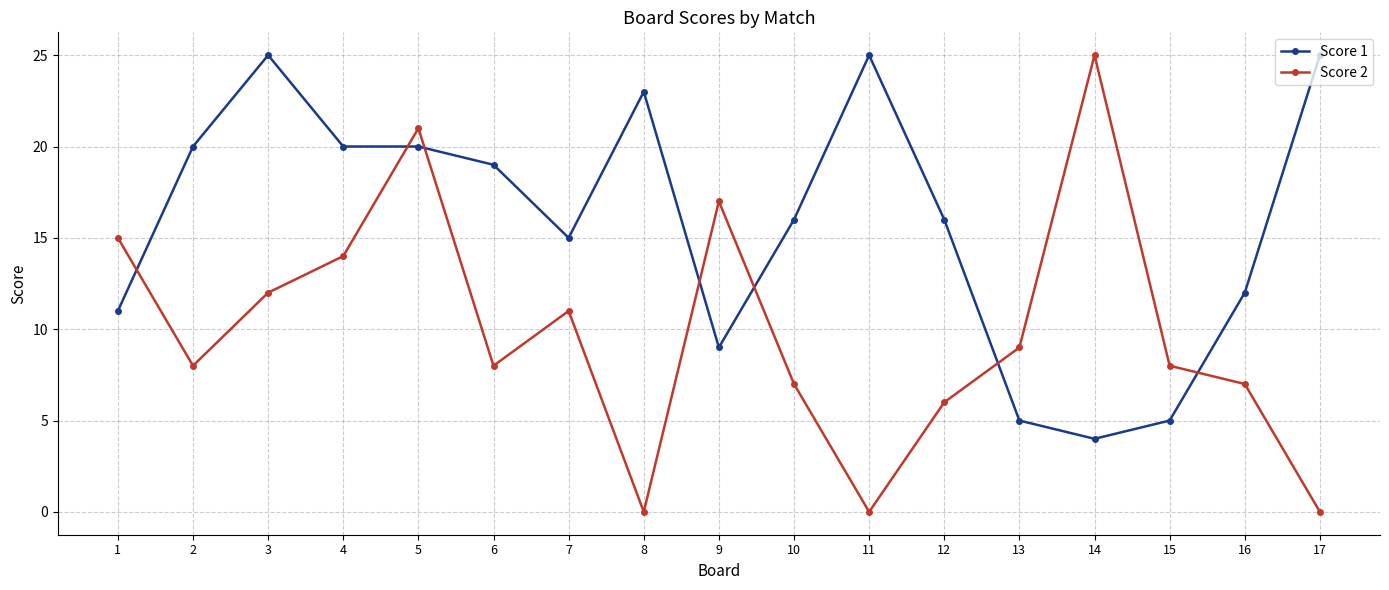

Rank the series at 3 from lowest to highest value.

Score 2, Score 1